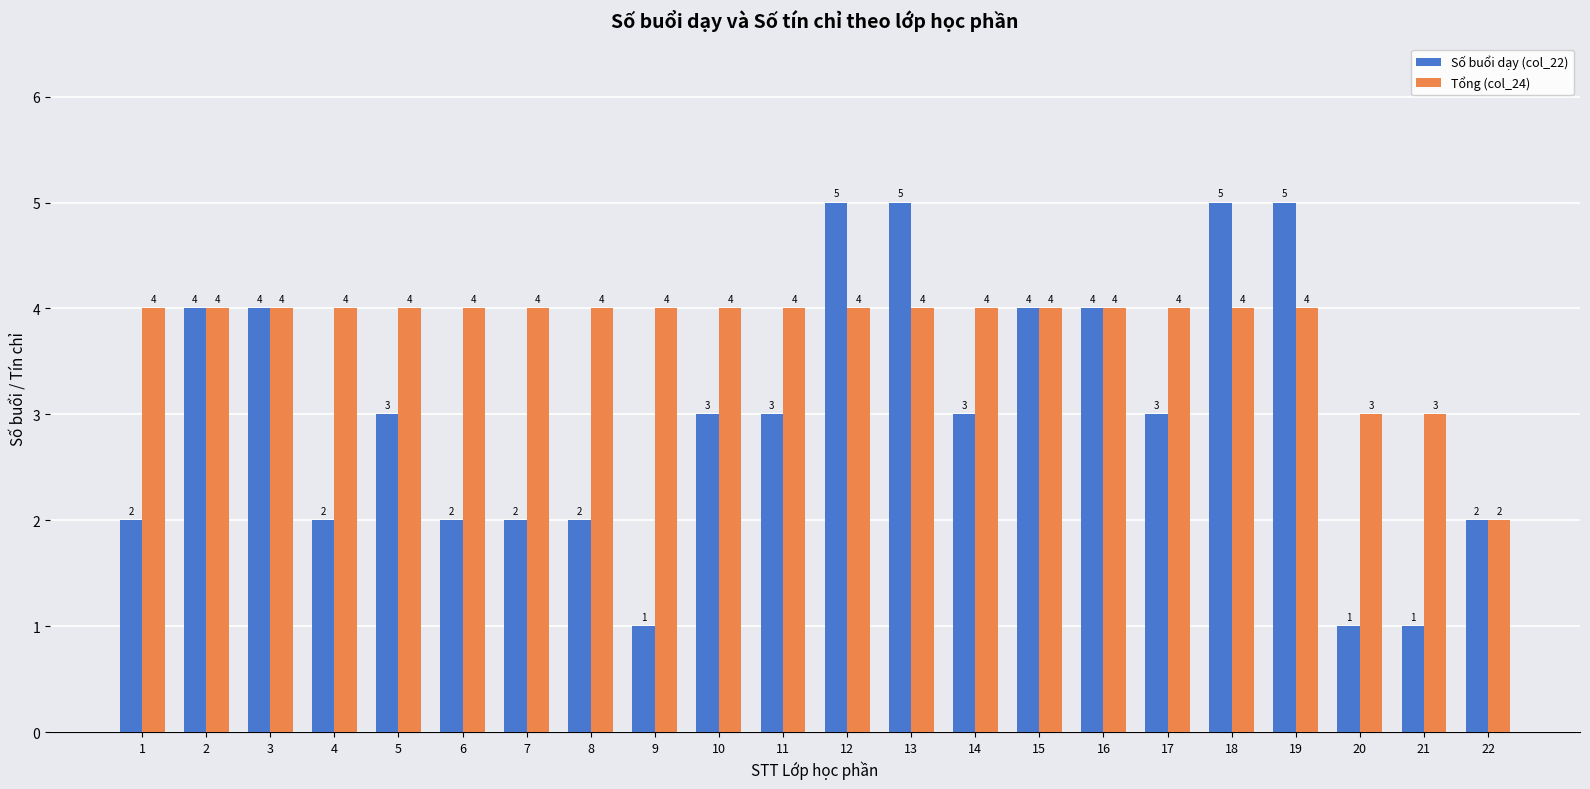

List the series in order of their overall mean, highest first.

Tổng (col_24), Số buổi dạy (col_22)